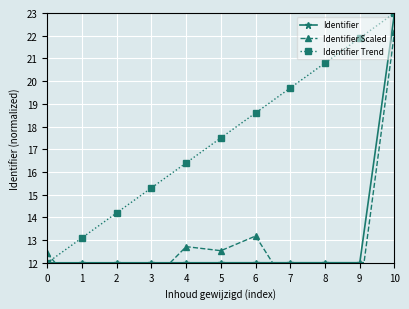

True or false: Identifier Trend and Identifier intersect in this chart.

False